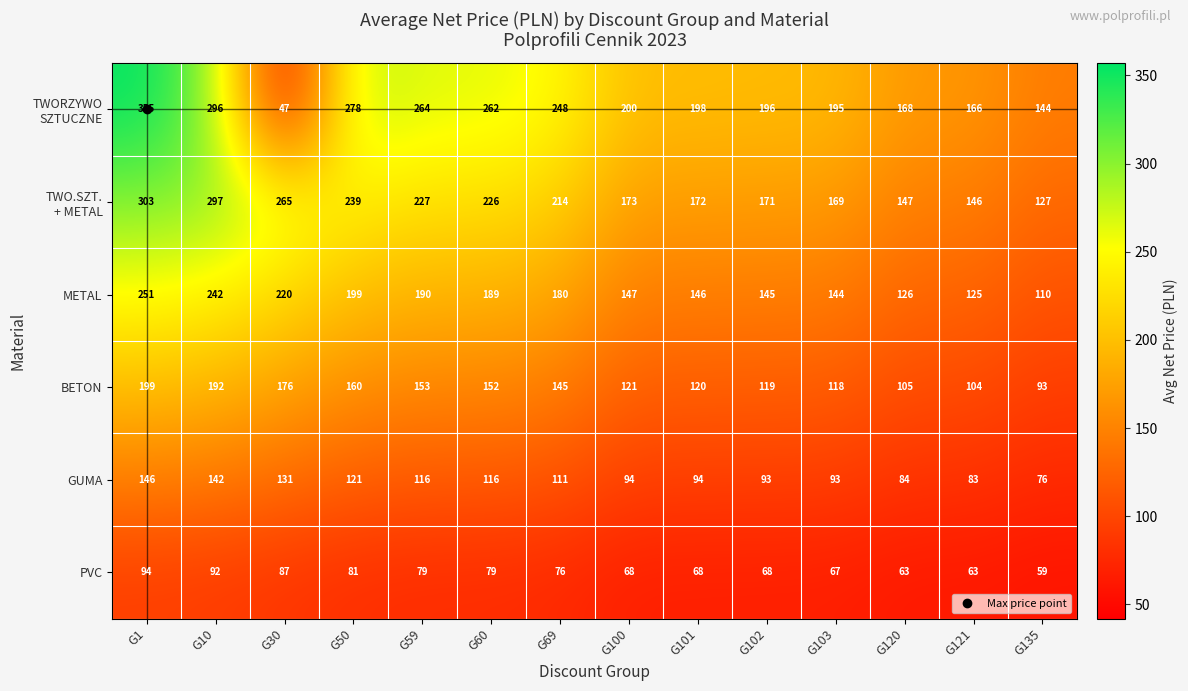

What is the approximate value of GUMA at G59, to the nearest 10?

120